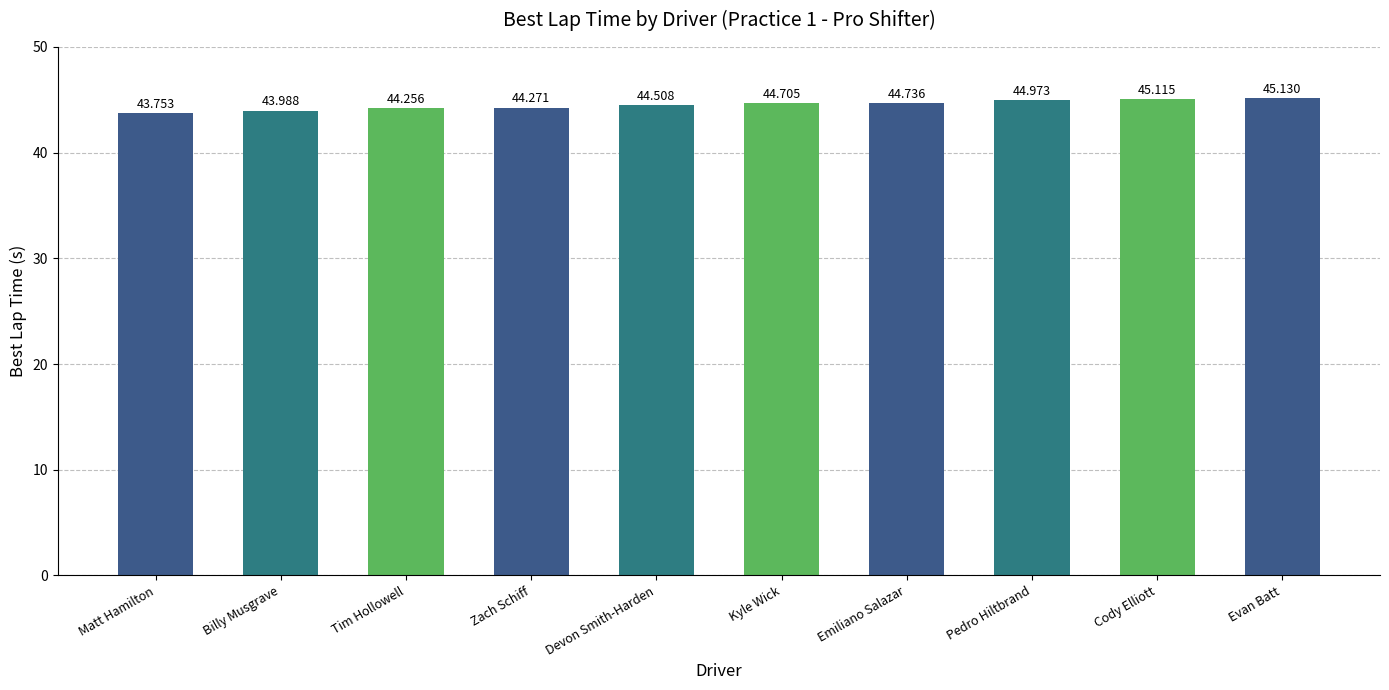

Reading left to right, extract all data points from this chart.

Matt Hamilton=43.8	Billy Musgrave=44.0	Tim Hollowell=44.3	Zach Schiff=44.3	Devon Smith-Harden=44.5	Kyle Wick=44.7	Emiliano Salazar=44.7	Pedro Hiltbrand=45.0	Cody Elliott=45.1	Evan Batt=45.1